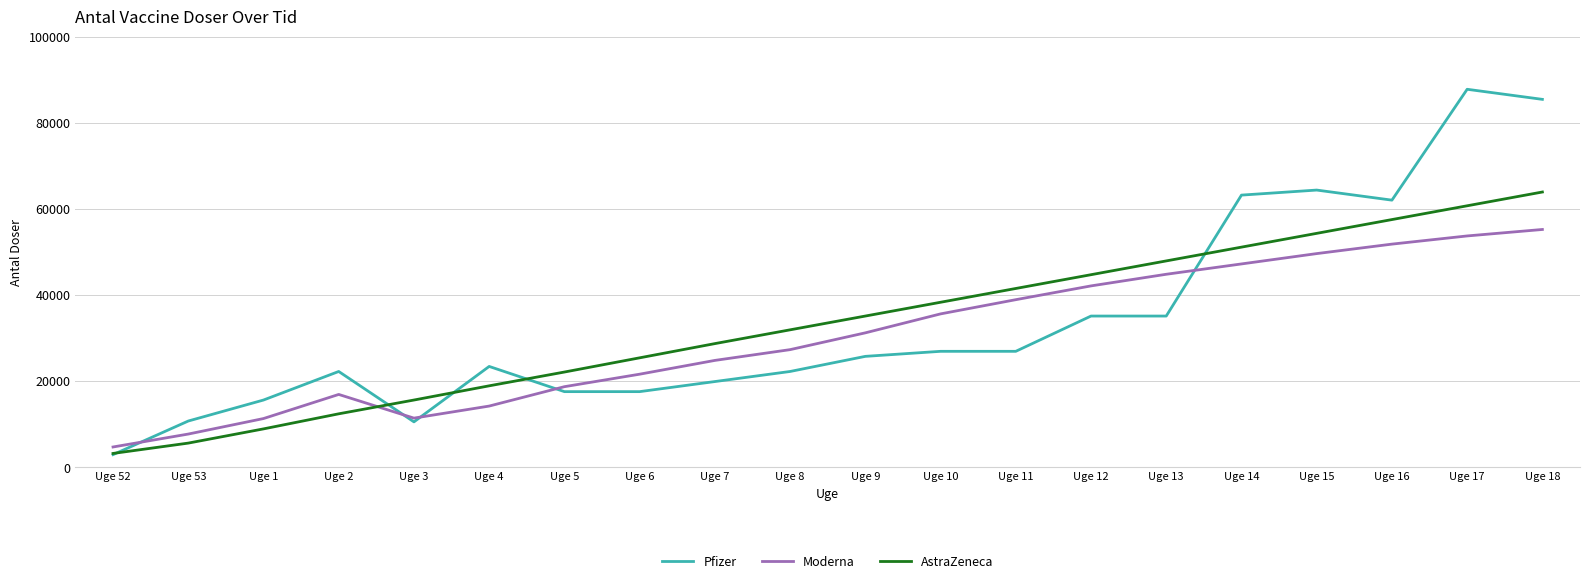

Rank the series by their maximum value, from highest to lowest.

Pfizer, AstraZeneca, Moderna